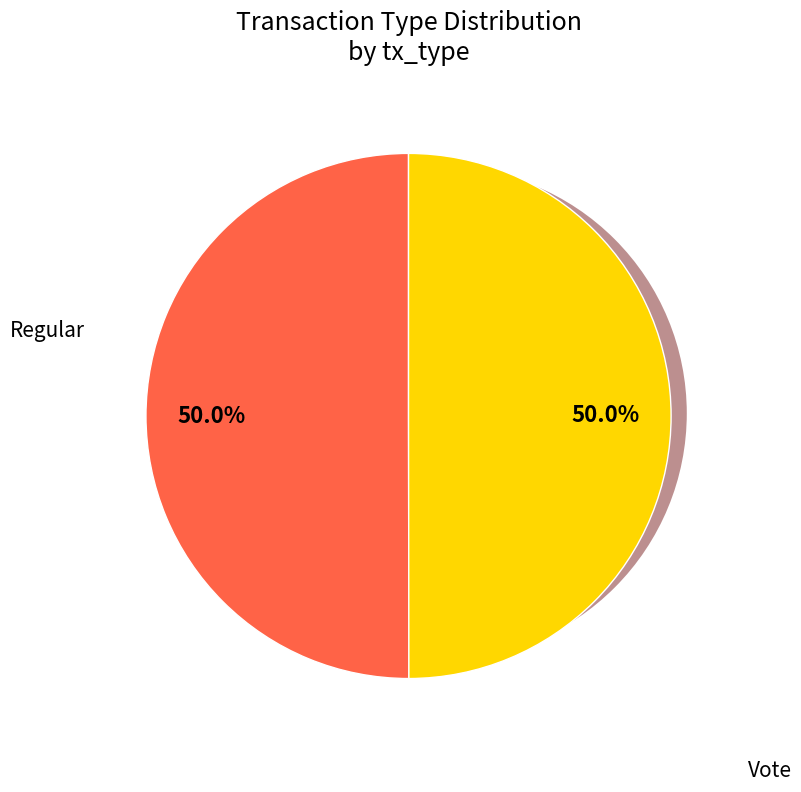

Rank the categories by value from highest to lowest.

Regular, Vote